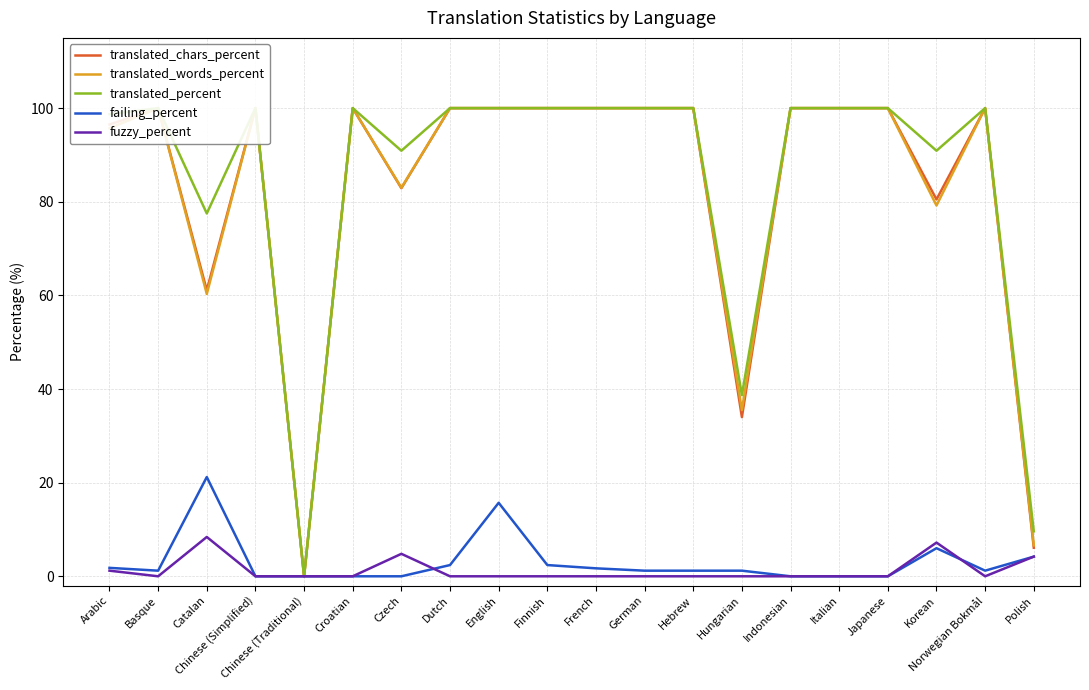

What is the difference between the failing_percent values at Norwegian Bokmål and Polish?

3.0